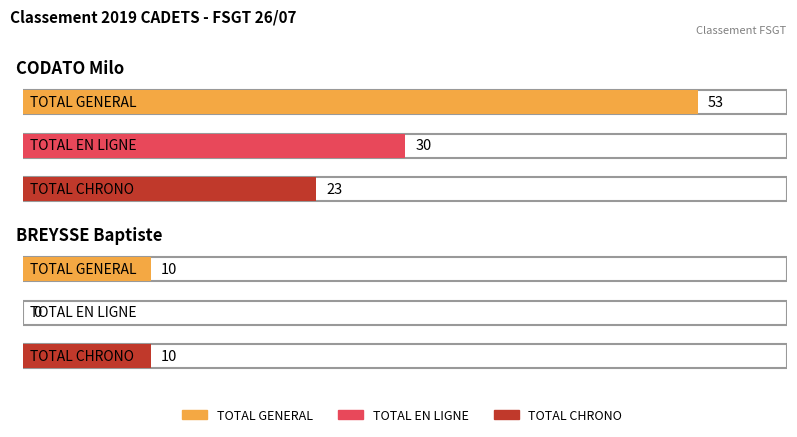

Where is TOTAL EN LIGNE nearest to the value 15?

CODATO Milo